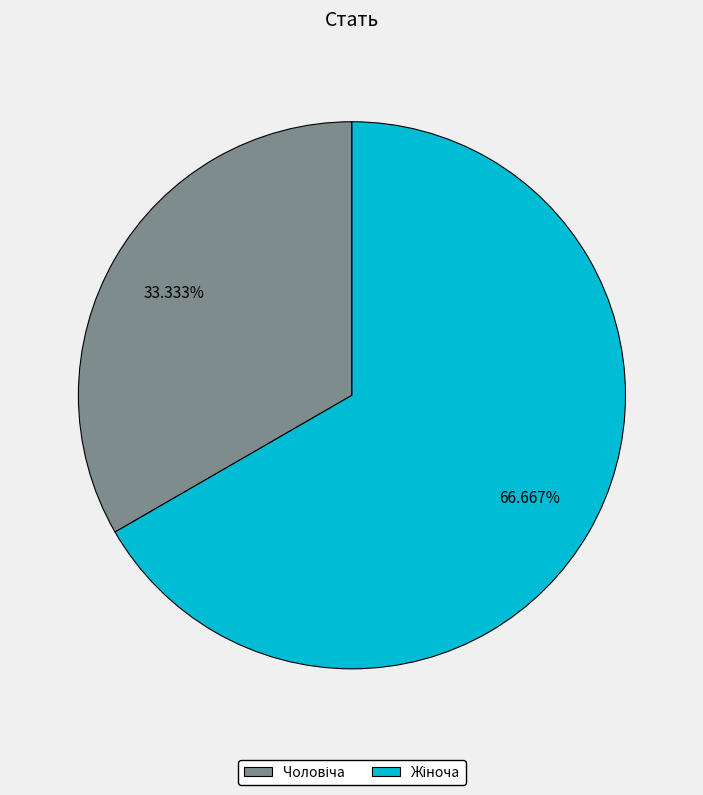

To the nearest percent, what is the difference between the largest and smallest slice percentages?

33%